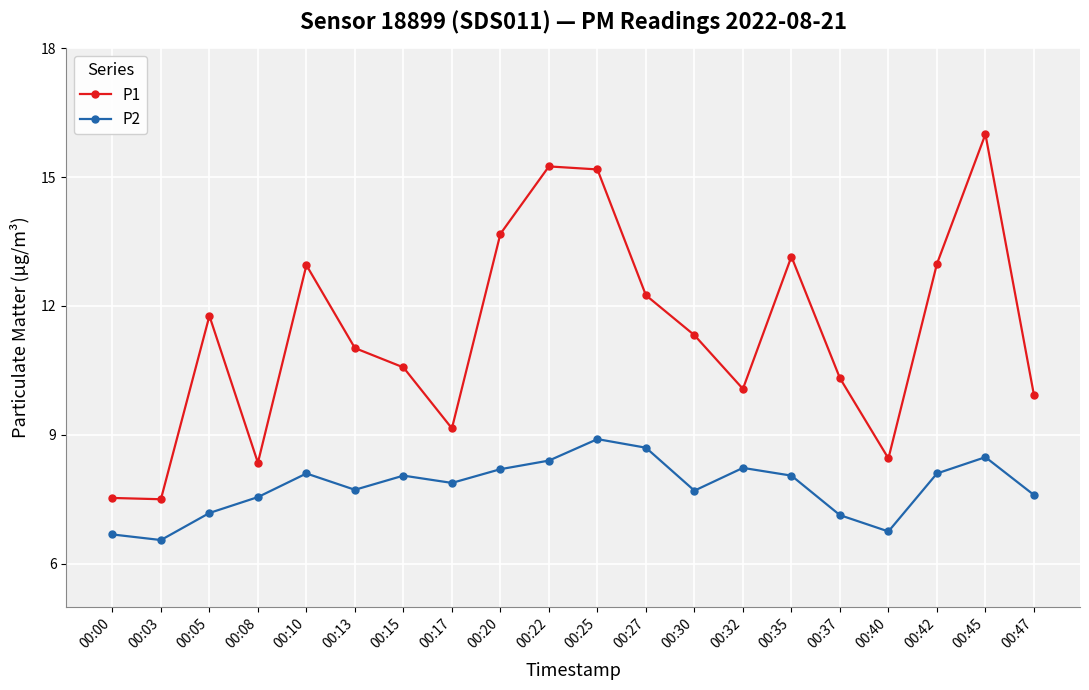

Where does the P1 series first go above 11?

00:05